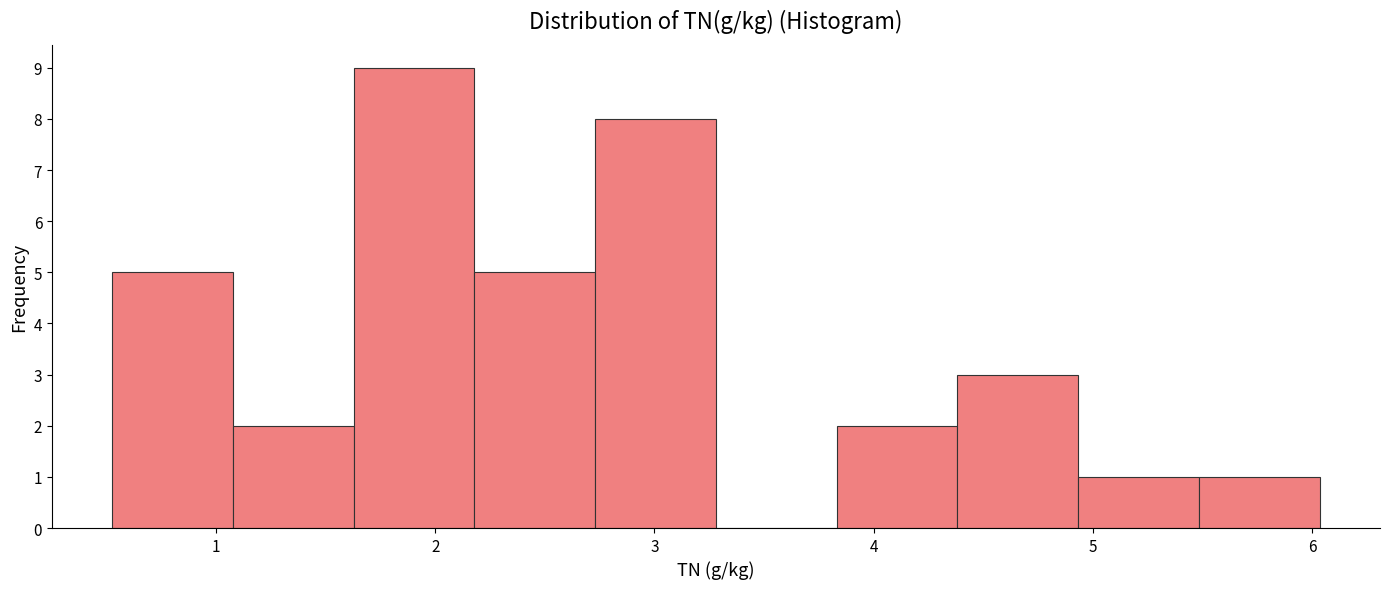

Reading left to right, list every bar in this chart as the range it spans on the x-axis followed by its height. Neither the bar edges nor the heights are printed on the chart, so give them approximately, as read against the axes.

0.5 to 1.1: 5
1.1 to 1.6: 2
1.6 to 2.2: 9
2.2 to 2.7: 5
2.7 to 3.3: 8
3.3 to 3.8: 0
3.8 to 4.4: 2
4.4 to 4.9: 3
4.9 to 5.5: 1
5.5 to 6.0: 1